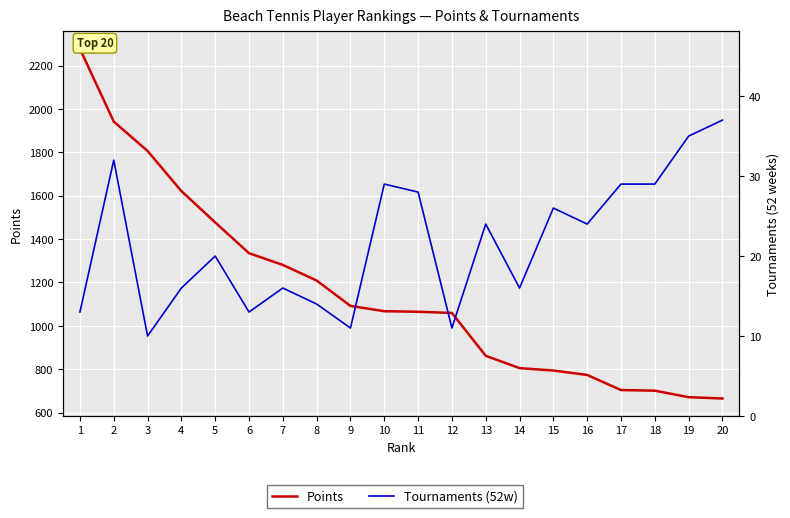

Reading left to right, extract all data points from this chart.

Points: 1=2277.5	2=1942.0	3=1806.5	4=1621.5	5=1477.0	6=1335.0	7=1281.0	8=1209.0	9=1092.0	10=1067.5	11=1065.0	12=1059.5	13=862.0	14=805.0	15=794.0	16=773.5	17=704.0	18=701.0	19=671.0	20=665.0
Tournaments (52w): 1=13.0	2=32.0	3=10.0	4=16.0	5=20.0	6=13.0	7=16.0	8=14.0	9=11.0	10=29.0	11=28.0	12=11.0	13=24.0	14=16.0	15=26.0	16=24.0	17=29.0	18=29.0	19=35.0	20=37.0